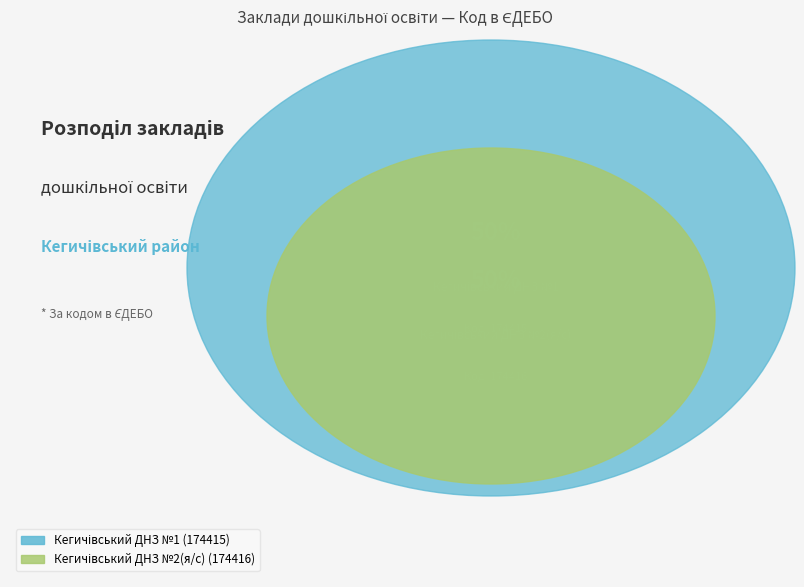

To the nearest percent, what percentage of the pie is Кегичівський ДНЗ №1?

50%